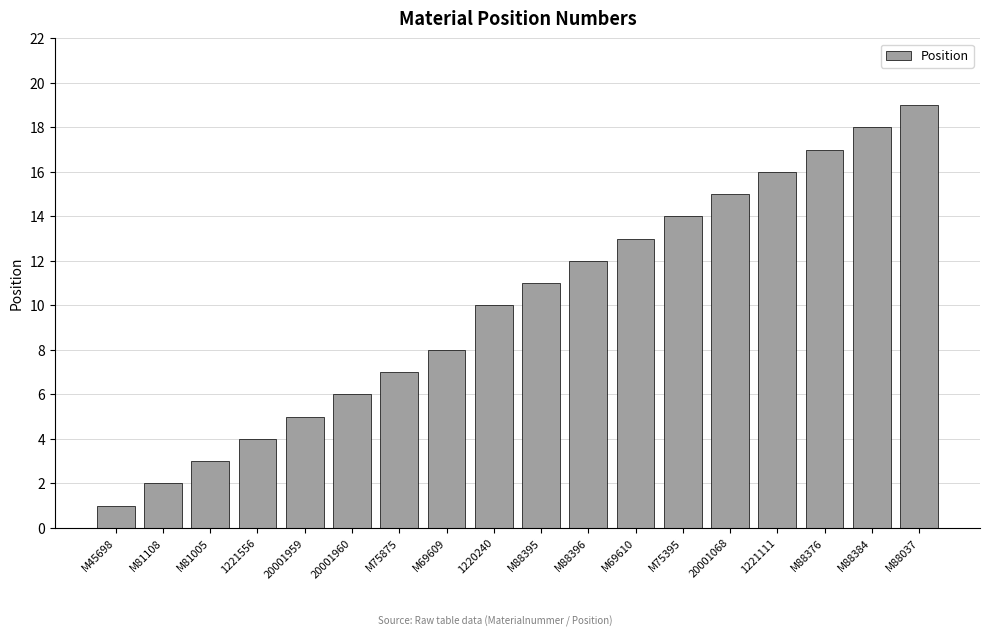

Reading left to right, transcribe all the data shown in this chart.

1	2	3	4	5	6	7	8	10	11	12	13	14	15	16	17	18	19